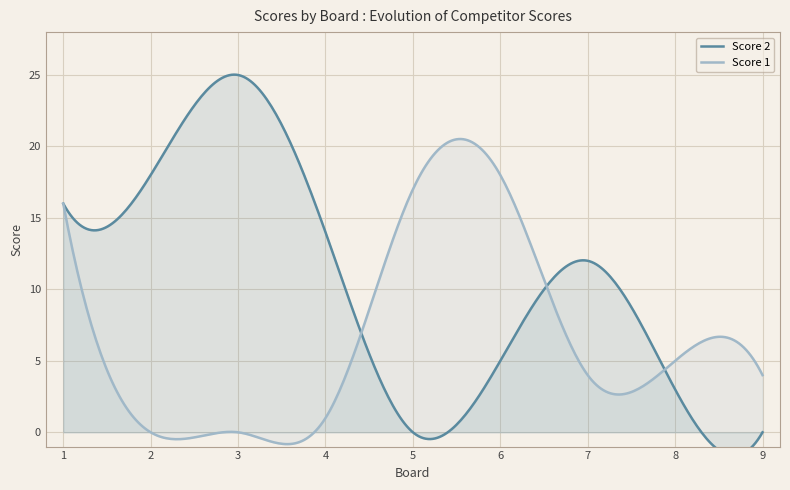

What is the total value across all series at 7?

16